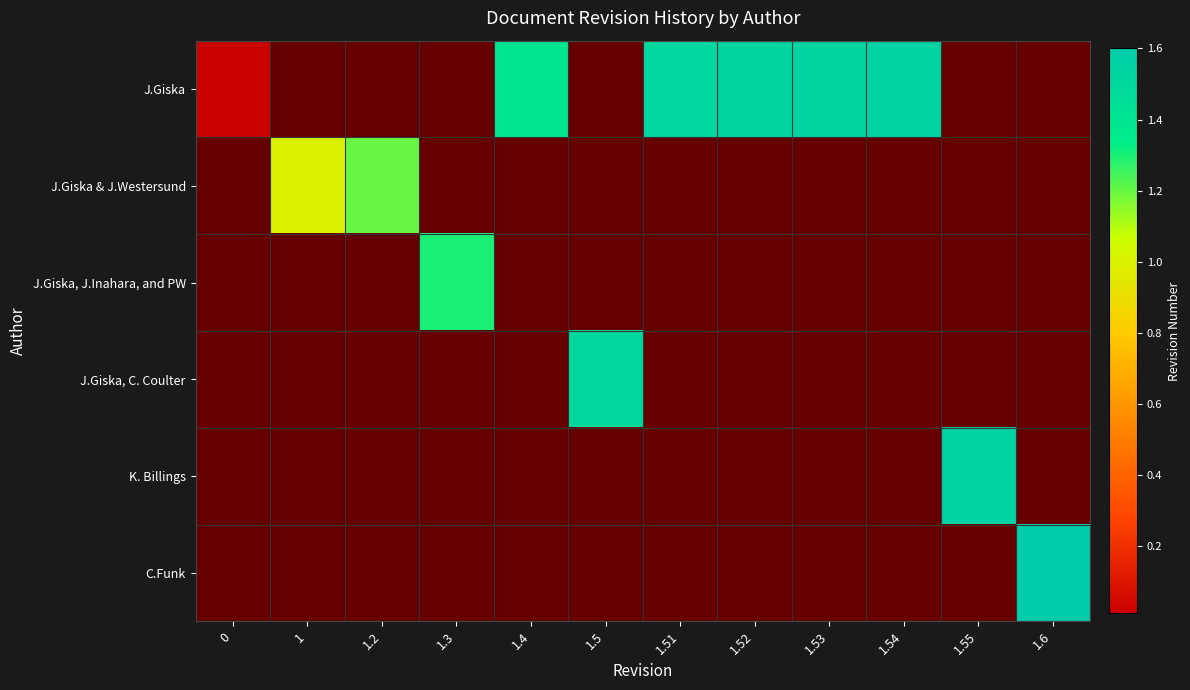

At 1.51, list the series in order from largest to smallest.

J.Giska, J.Giska & J.Westersund, J.Giska, J.Inahara, and PW, J.Giska, C. Coulter, K. Billings, C.Funk